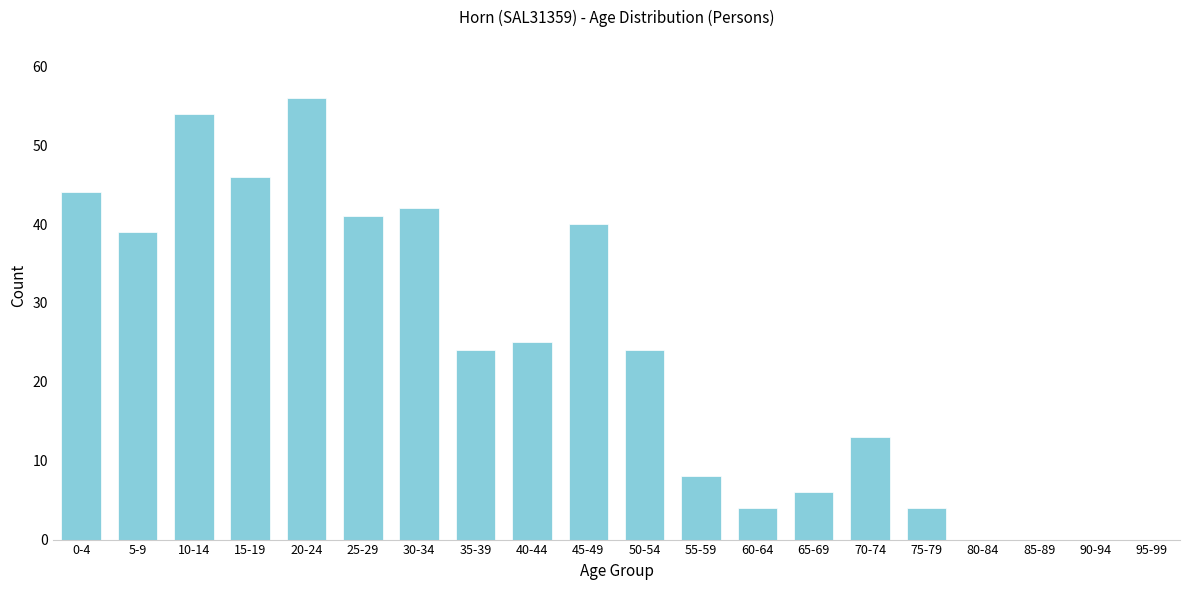

Reading right to left, extract all data points from this chart.

95-99=0	90-94=0	85-89=0	80-84=0	75-79=4	70-74=13	65-69=6	60-64=4	55-59=8	50-54=24	45-49=40	40-44=25	35-39=24	30-34=42	25-29=41	20-24=56	15-19=46	10-14=54	5-9=39	0-4=44